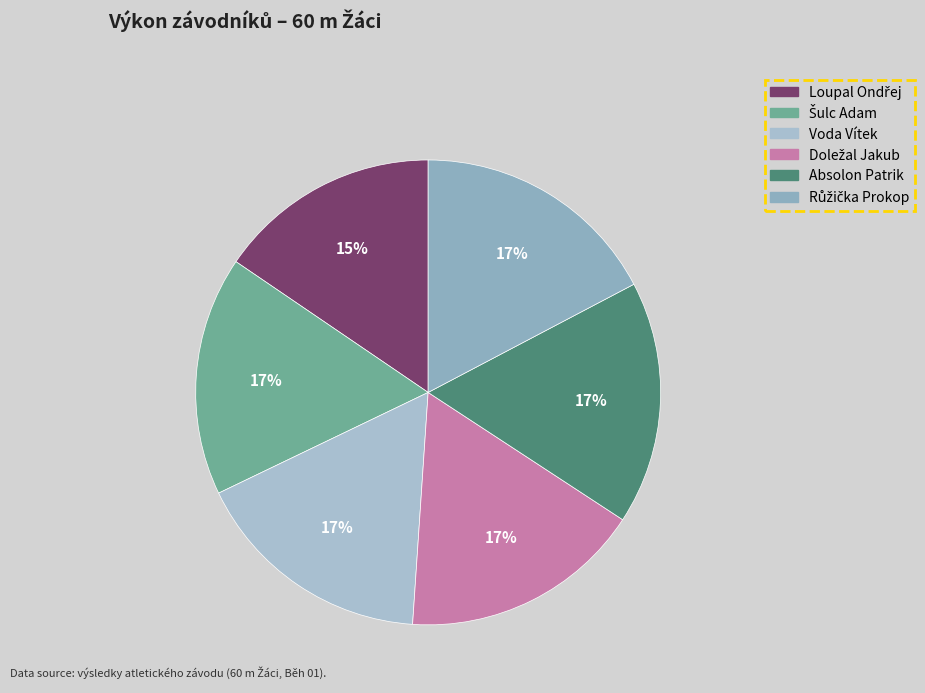

What is the change in value from Šulc Adam to Doležal Jakub?

+0.1